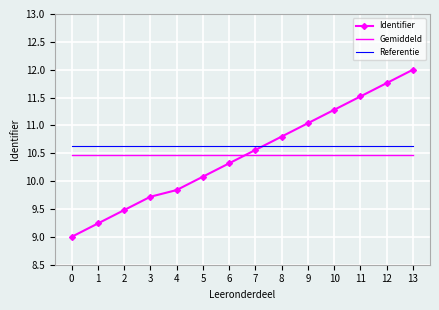

After their last crossing, which series has the higher values: Identifier or Gemiddeld?

Identifier